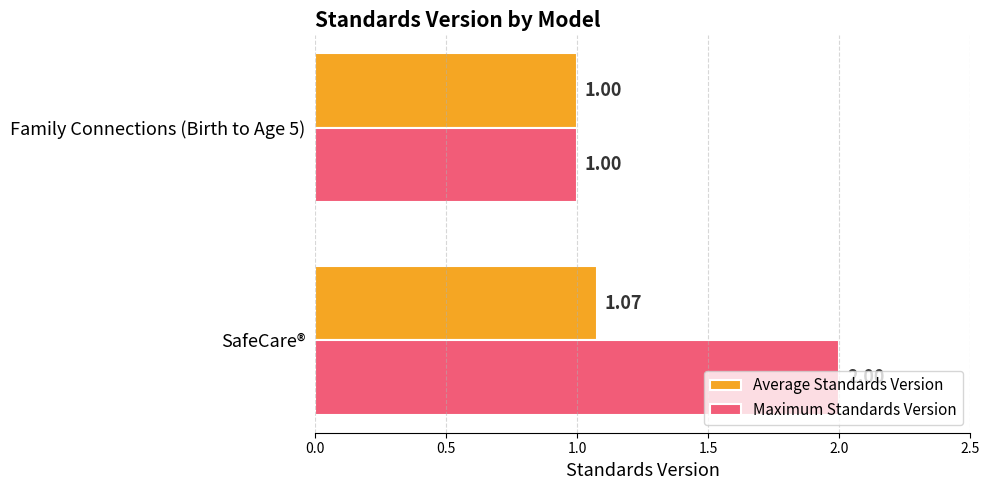

Which series has the largest total across all categories?

Maximum Standards Version